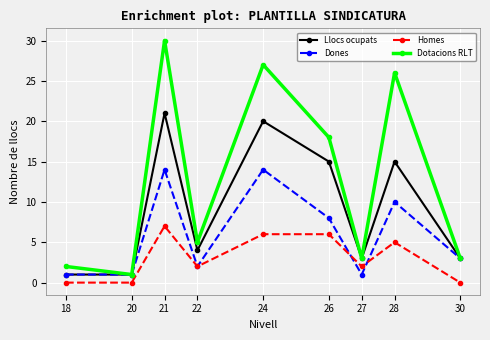

In Dotacions RLT, how many points are lower than both neighbors (excluding endpoints)?

3